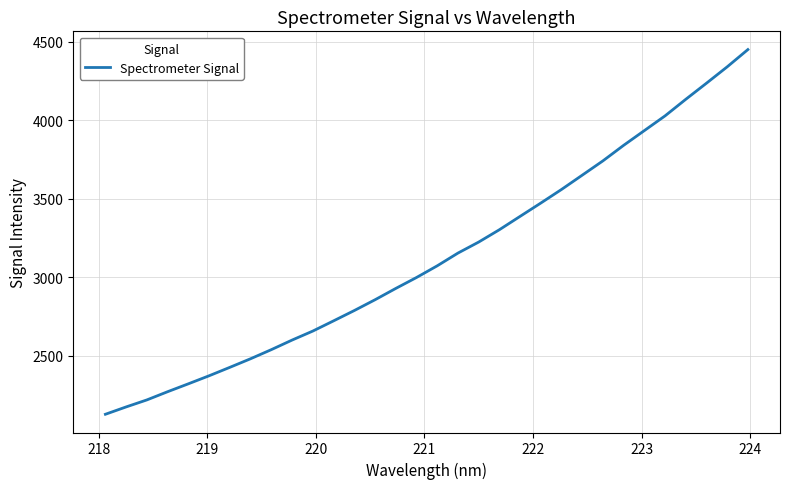

Does the chart display data point markers on the line(s)?

No